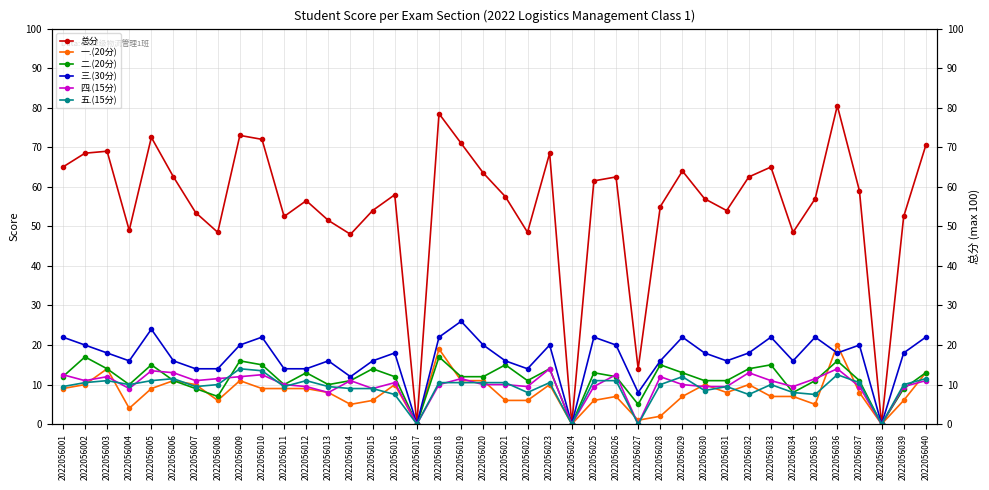

How many data points does each series have?

40